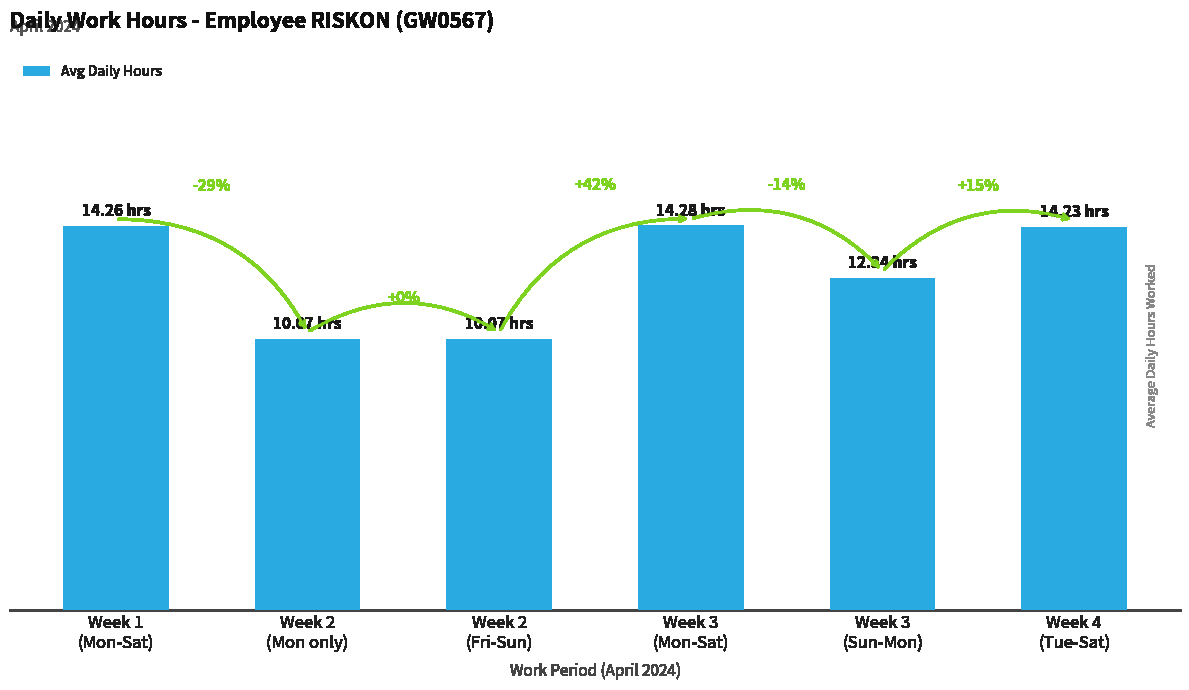

Are the bars horizontal?

No